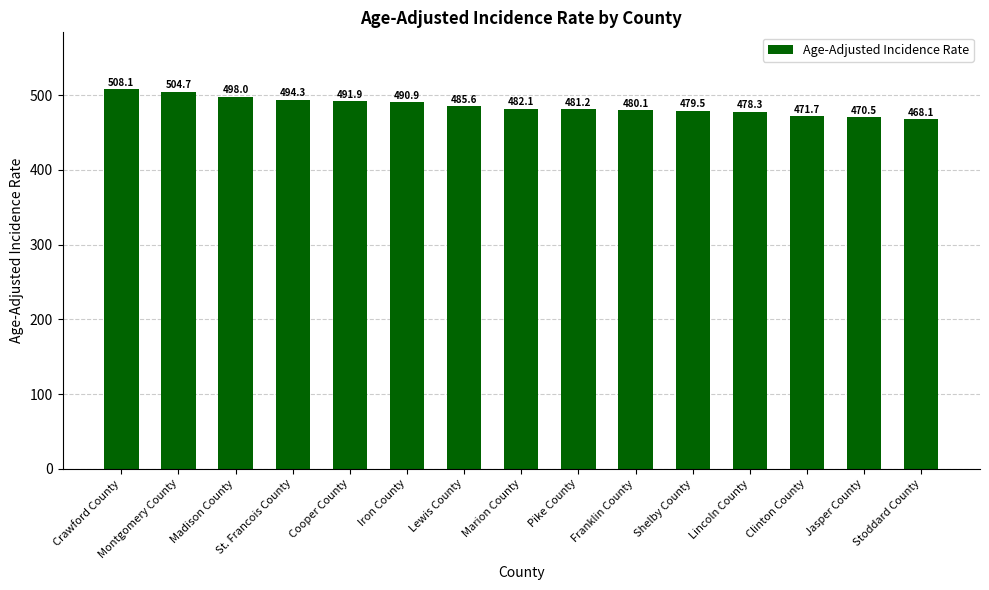

How many bars are there in total?

15